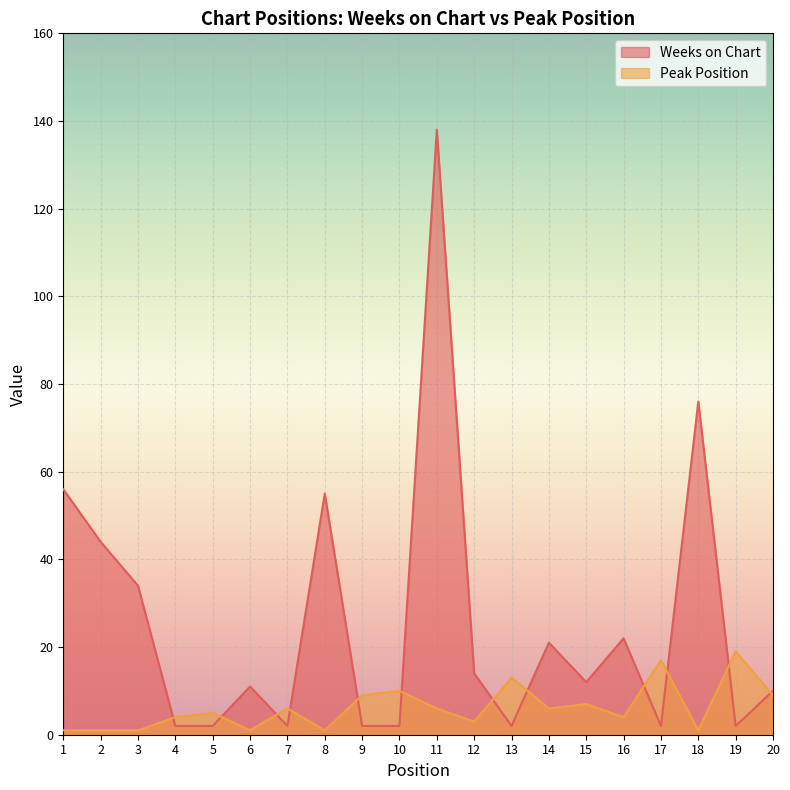

Which series has the largest total across all categories?

Weeks on Chart